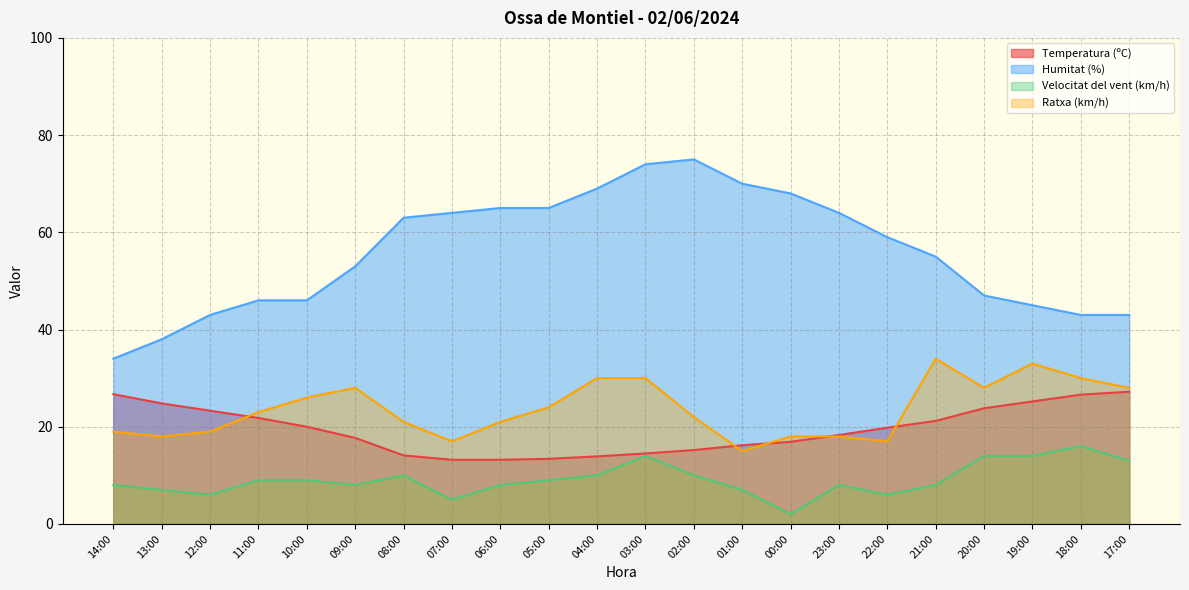

What position from the left is 12:00?

3